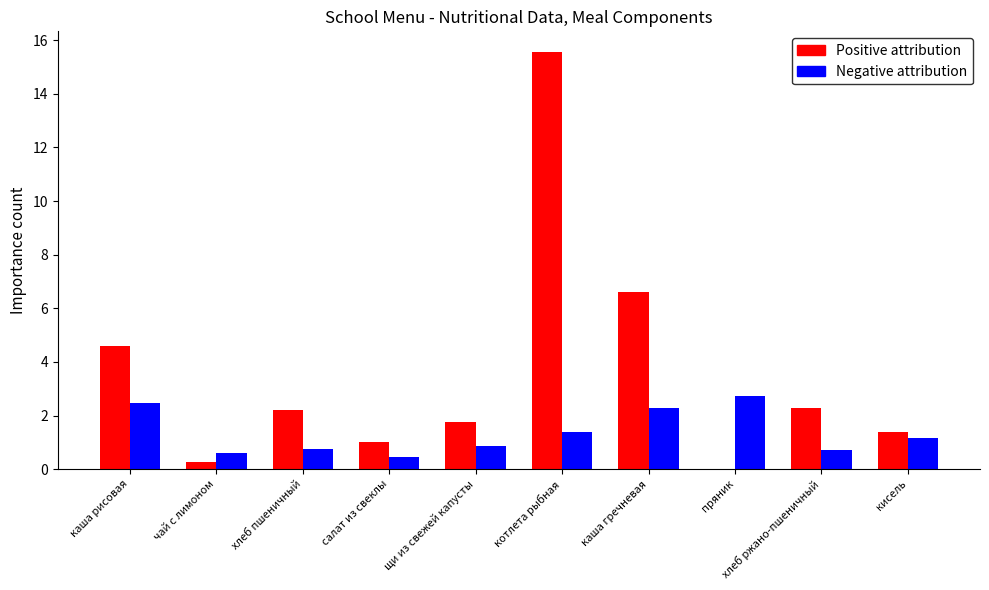

Between чай с лимоном and каша гречневая, which series saw the biggest shift?

Positive attribution